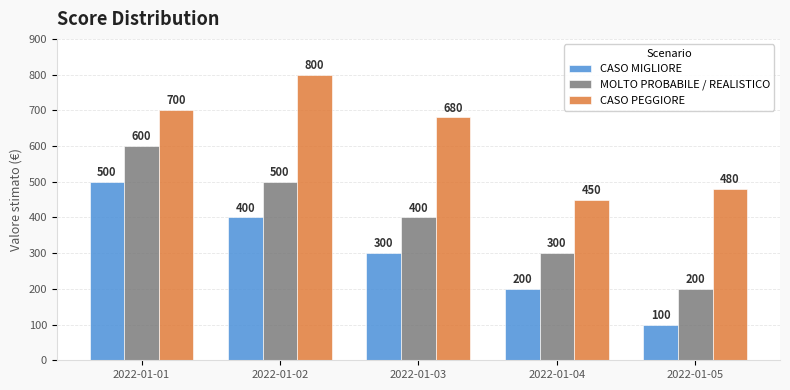

What is the greatest value displayed?

800